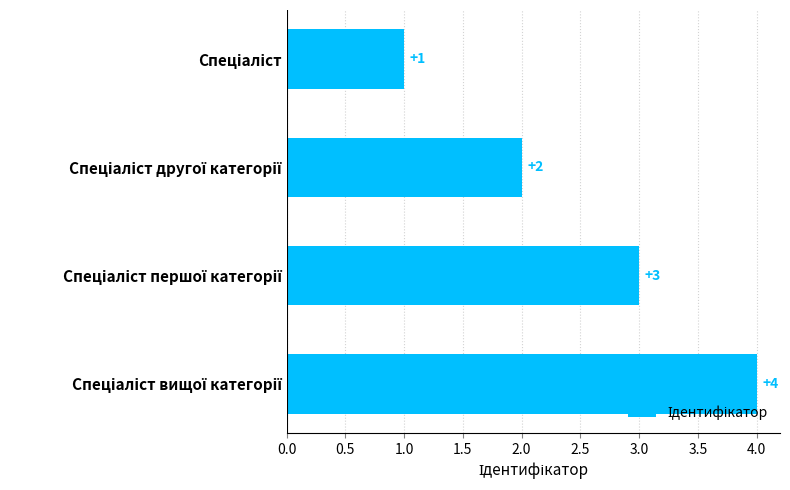

Count the values in the range 2 to 4.

3